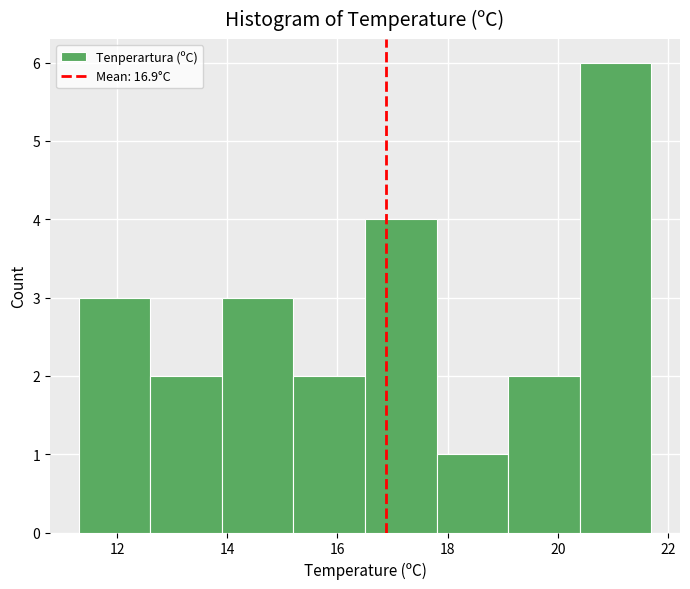

Reading left to right, list every bar in this chart as the range it spans on the x-axis followed by its height. Neither the bar edges nor the heights are printed on the chart, so give them approximately, as read against the axes.

11.3 to 12.6: 3
12.6 to 13.9: 2
13.9 to 15.2: 3
15.2 to 16.5: 2
16.5 to 17.8: 4
17.8 to 19.1: 1
19.1 to 20.4: 2
20.4 to 21.7: 6